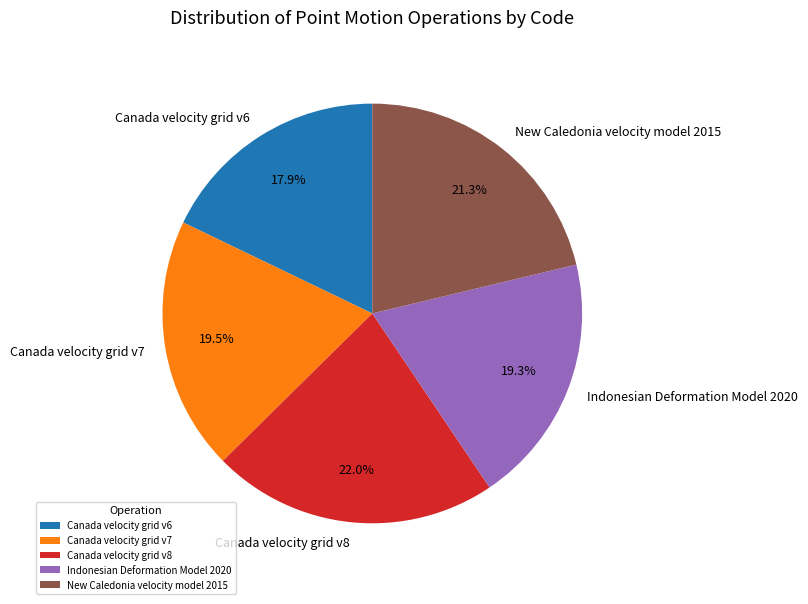

How much of the chart is everything except New Caledonia velocity model 2015?

78.7%